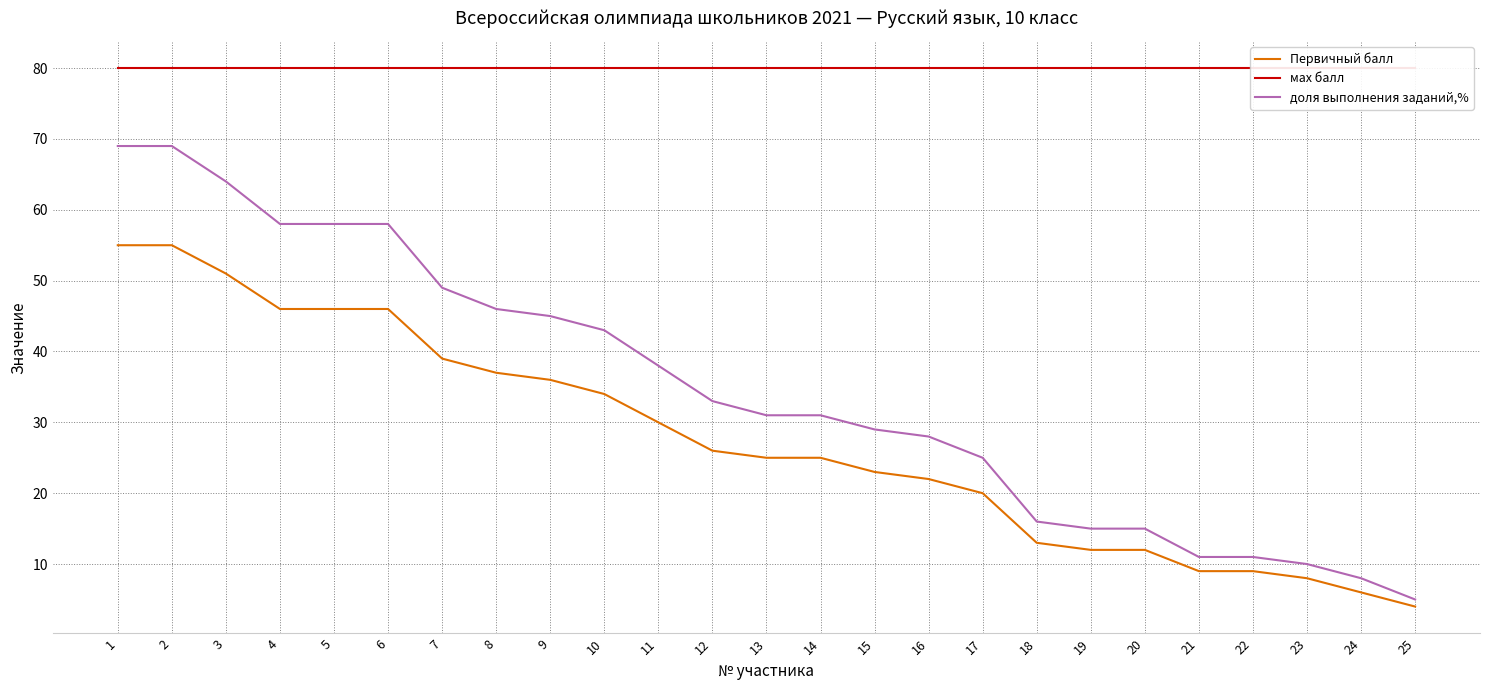

Is the value of Первичный балл at 20 greater than the value of мах балл at 11?

No